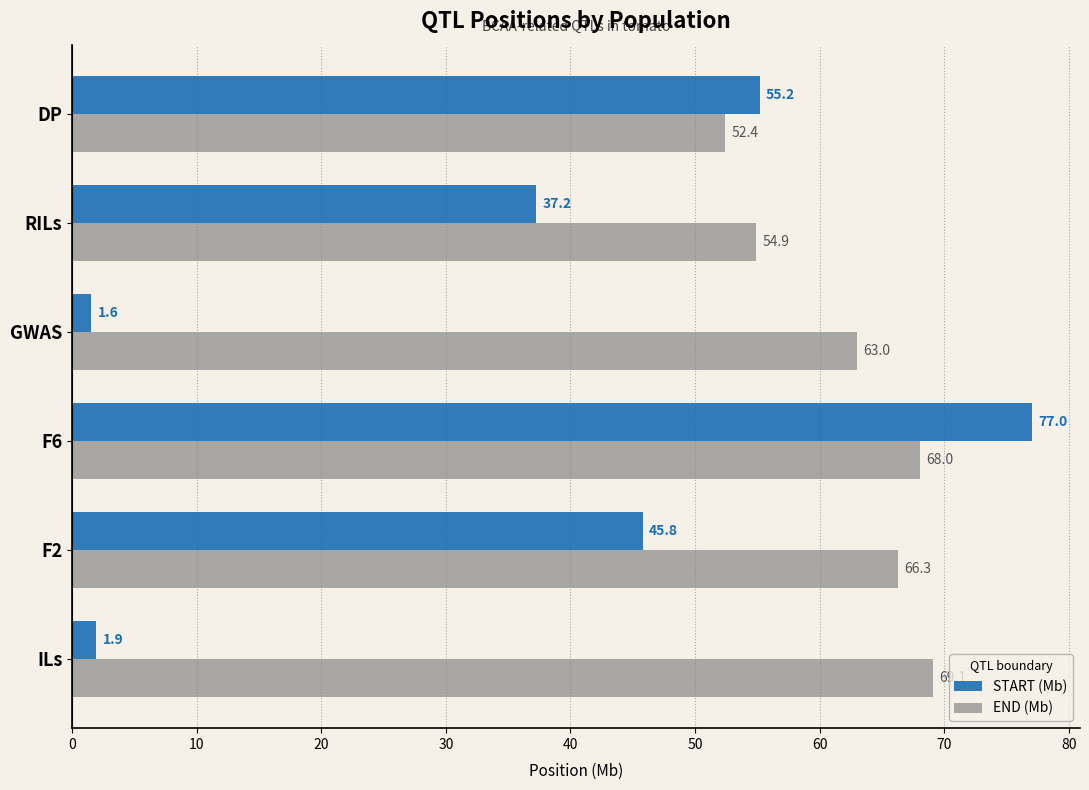

Which series has the widest spread of values?

START (Mb)